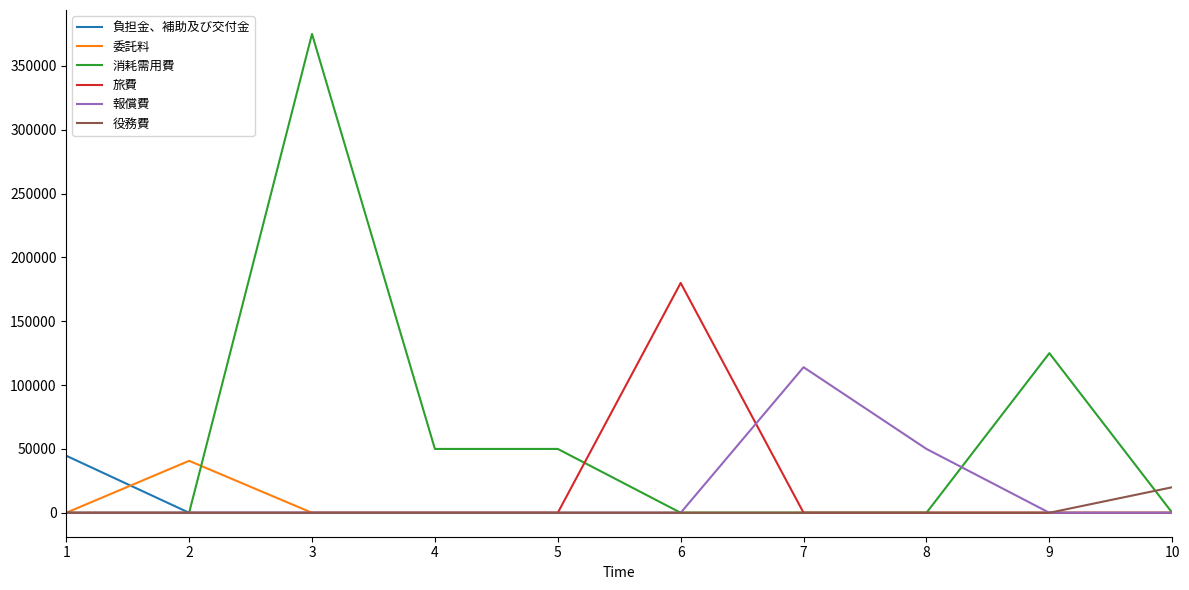

What is the greatest value displayed?

375000